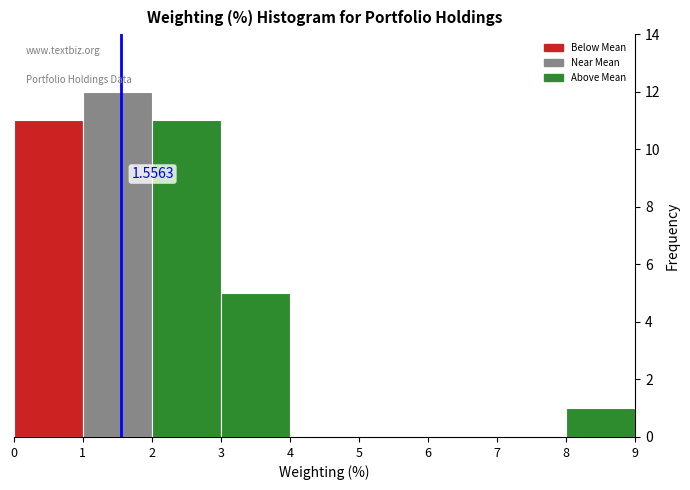

Which range on the x-axis has the tallest bar?

1 to 2